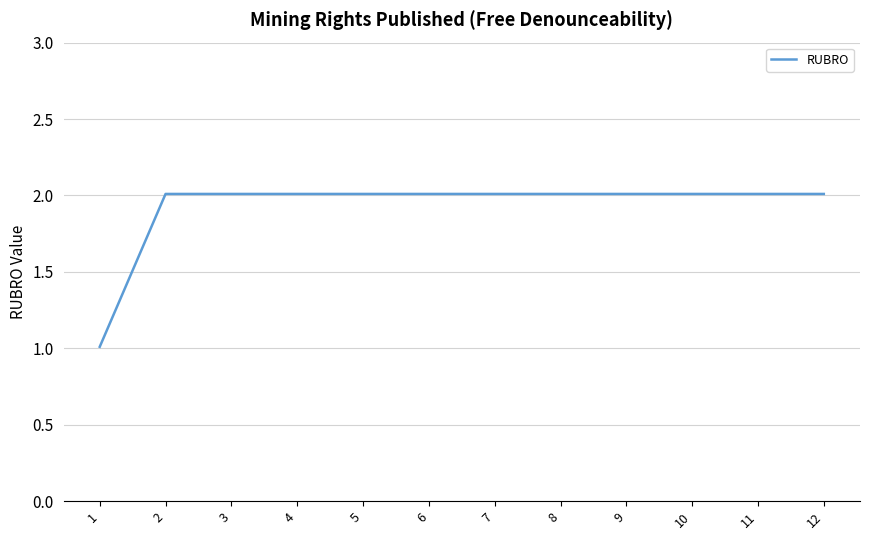

The chart shows a value of 1.3 at 12. True or false?

False